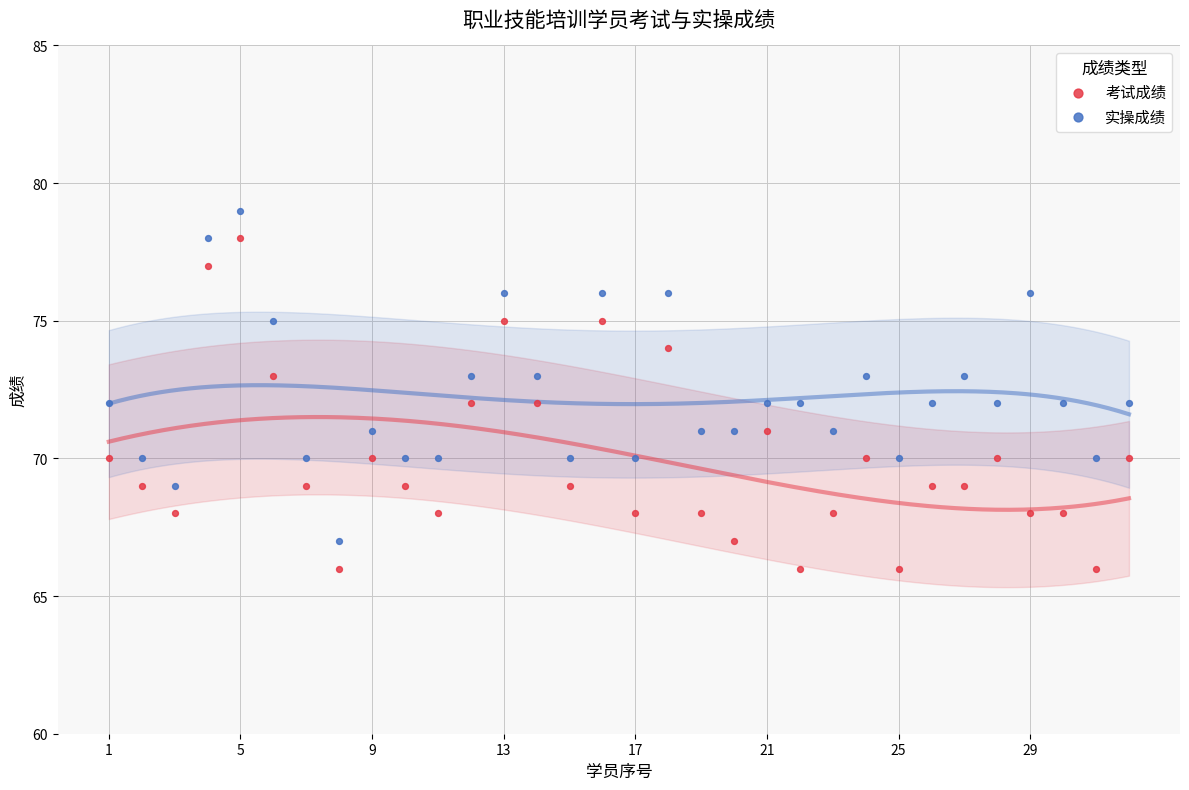

Across all data points, what is the range of Y values (max minus min)?

13